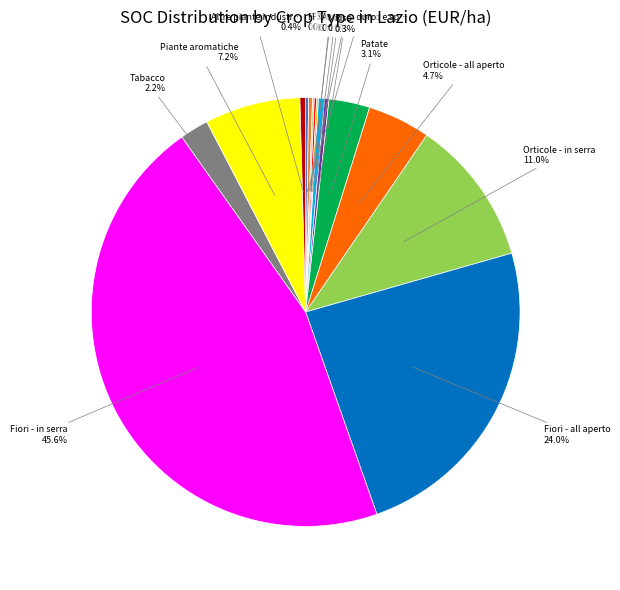

Is there any slice that represents more than half of the pie?

No